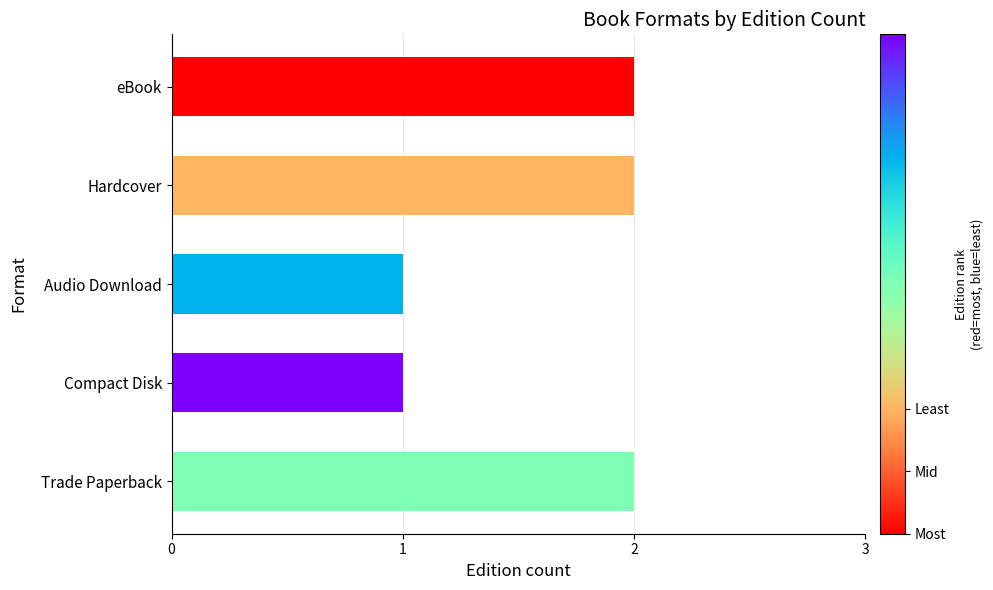

True or false: the data shows 2 at eBook.

True